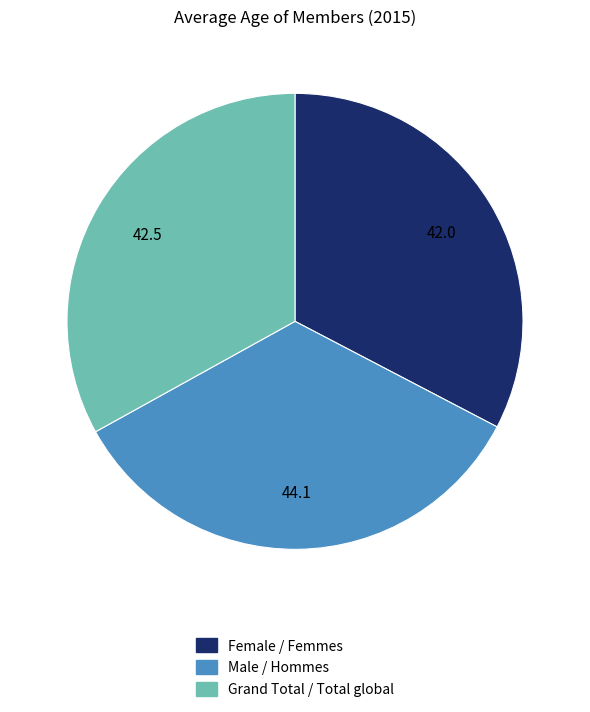

Is Grand Total / Total global the majority of the pie?

No